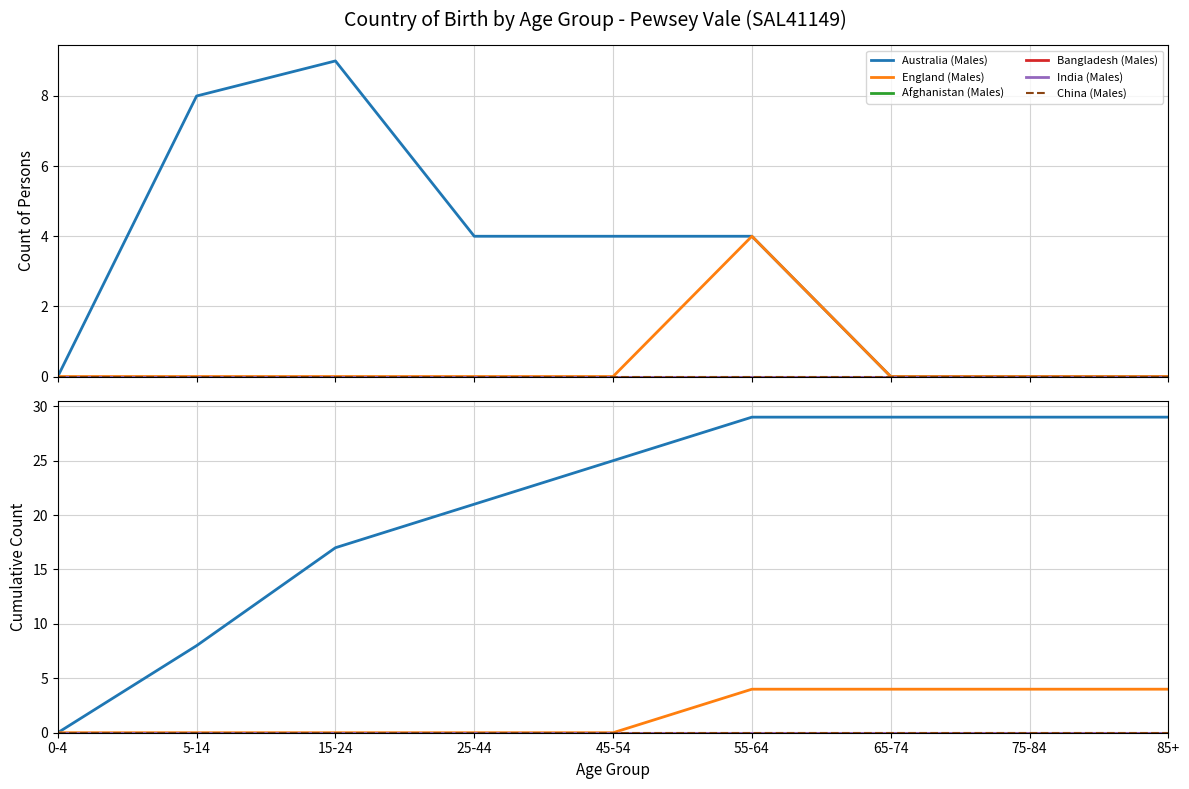

Which series has the largest range (max minus min)?

Australia (Males)